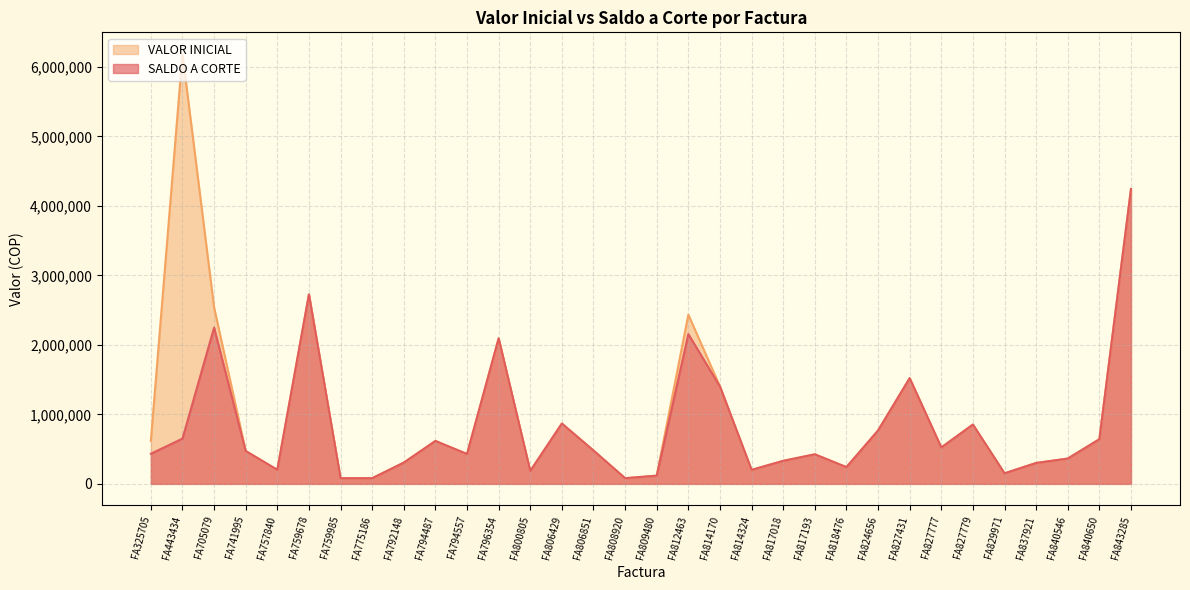

At which category does VALOR INICIAL reach its first local valley?

FA757840